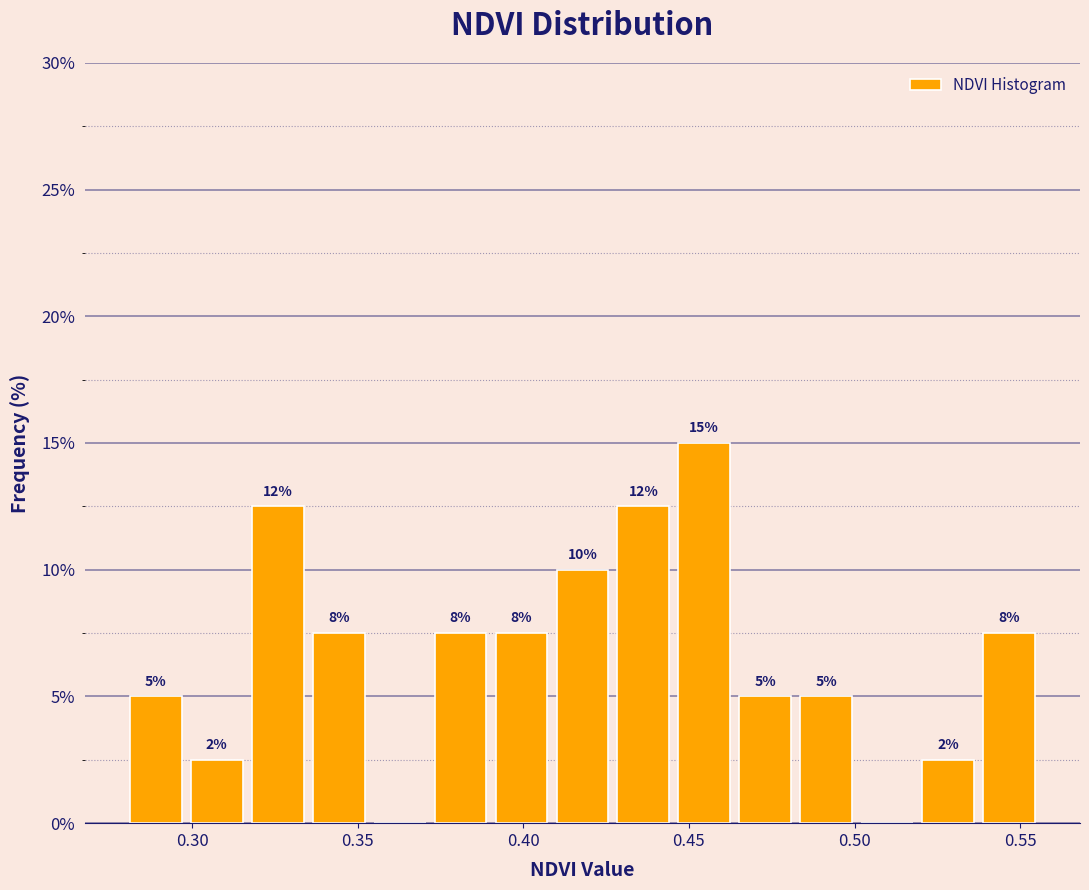

Read against the x-axis, roughly where is the centre of the tallest bar?

0.455